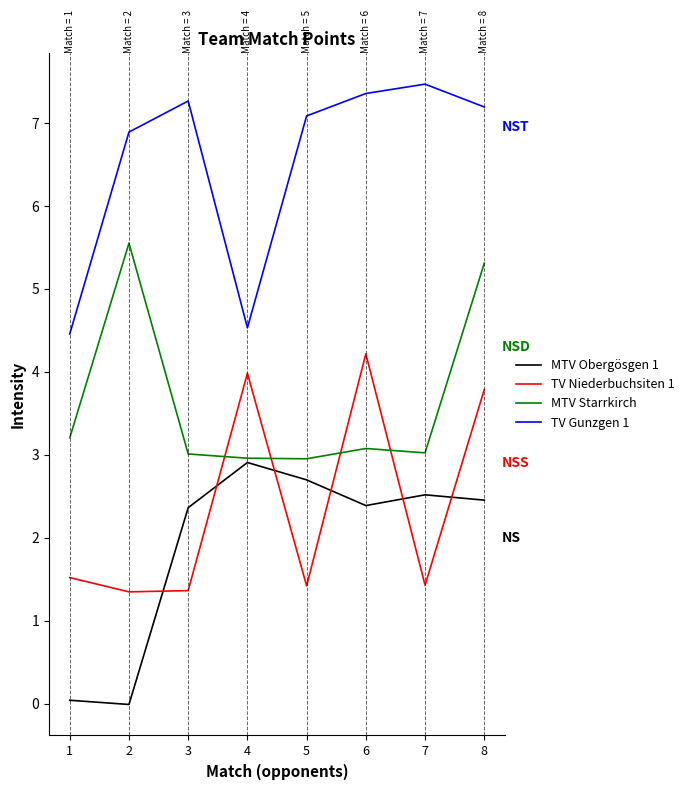

List the series in order of their peak value, lowest first.

MTV Obergösgen 1, TV Niederbuchsiten 1, MTV Starrkirch, TV Gunzgen 1